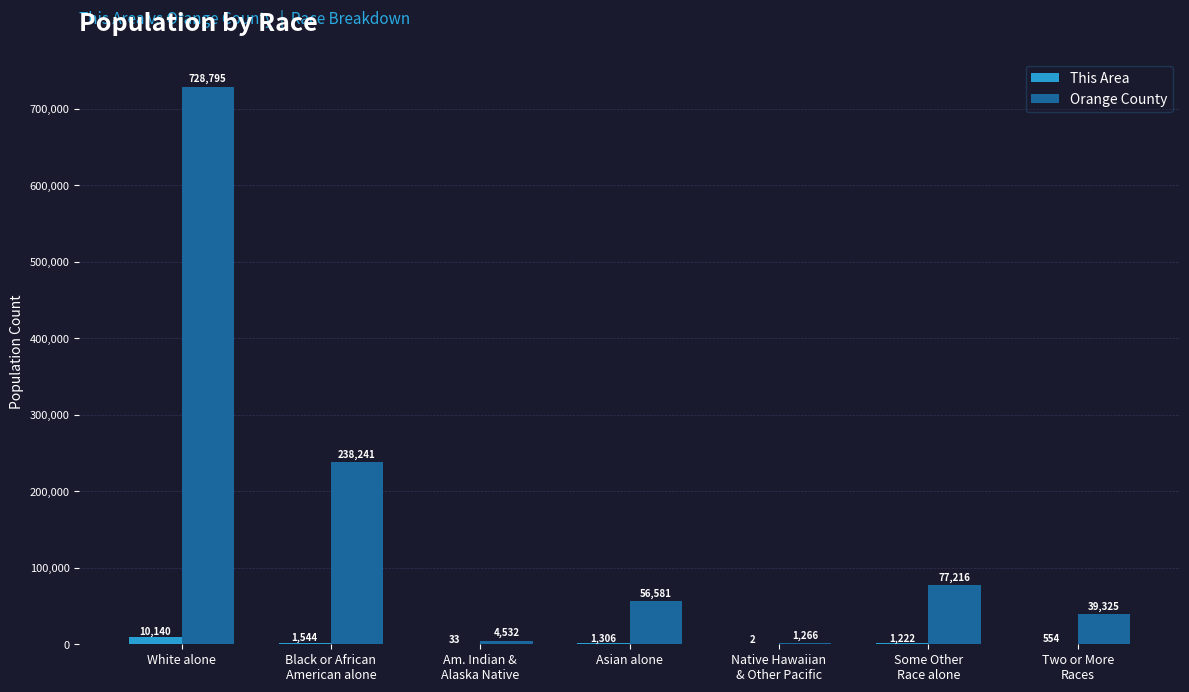

What is the sum of all This Area values?

14801